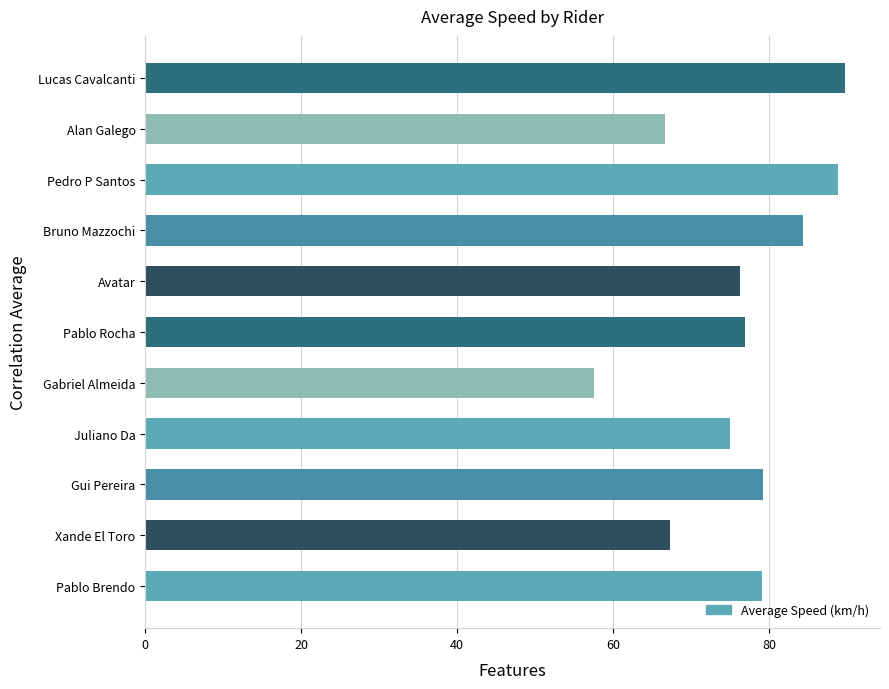

What value does the data have at Bruno Mazzochi?

84.4